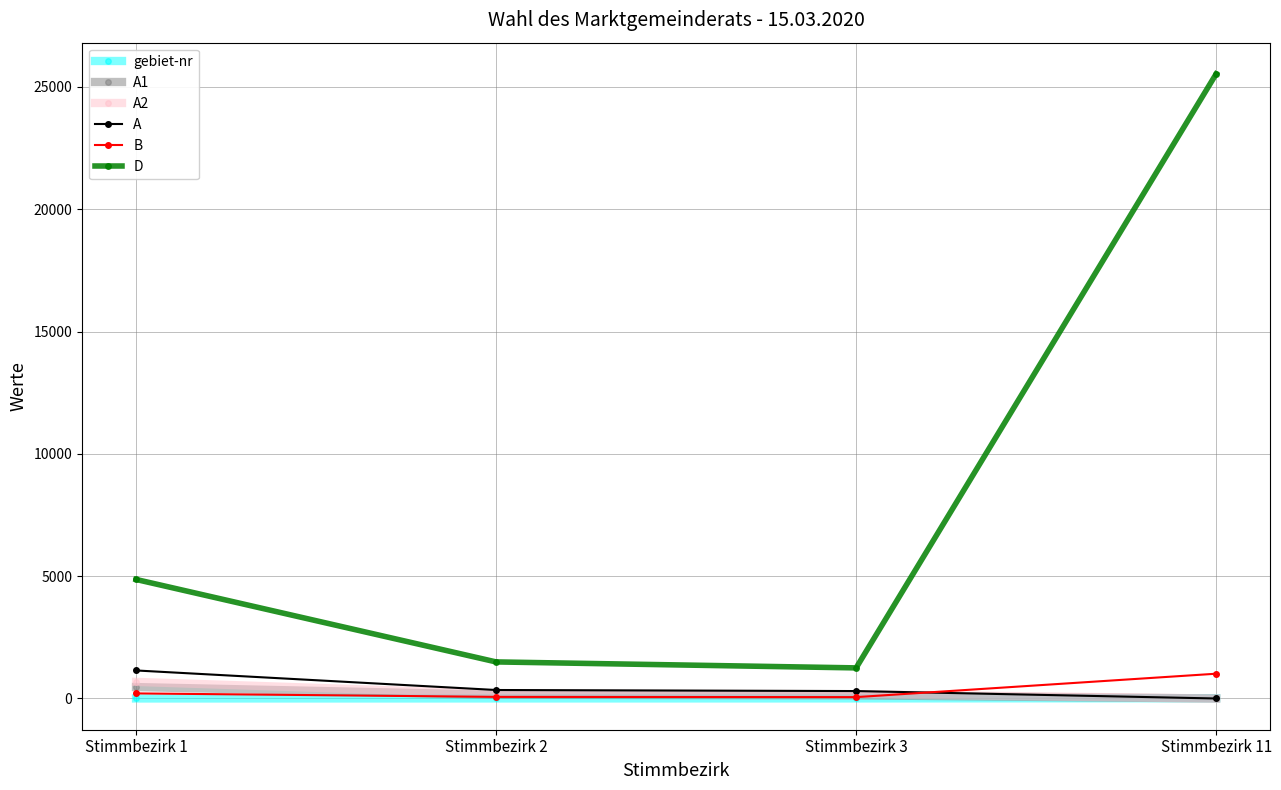

What is the spread (max minus min) of values at Stimmbezirk 2?

1493